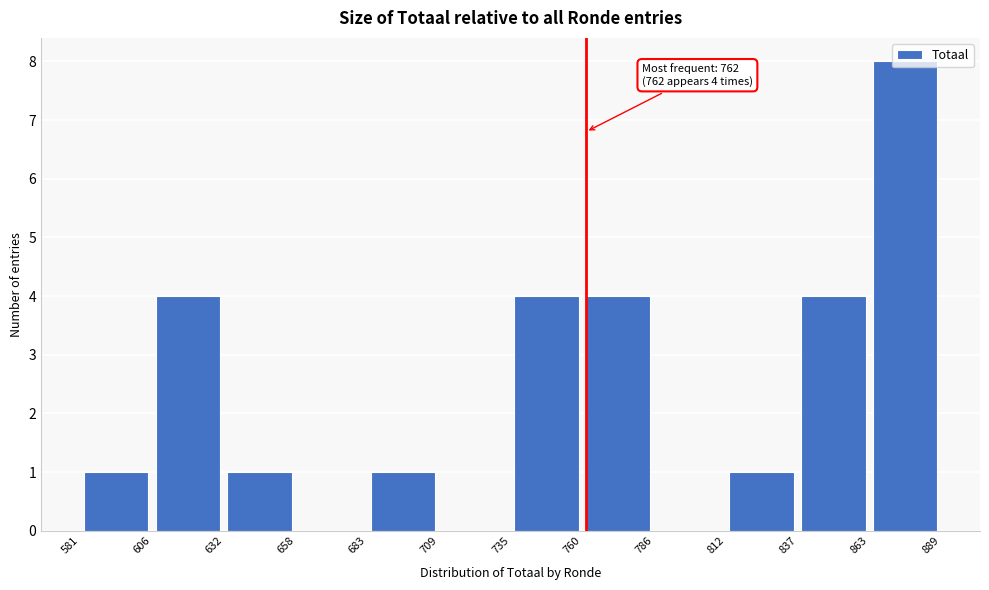

Which range on the x-axis has the tallest bar?

863 to 889